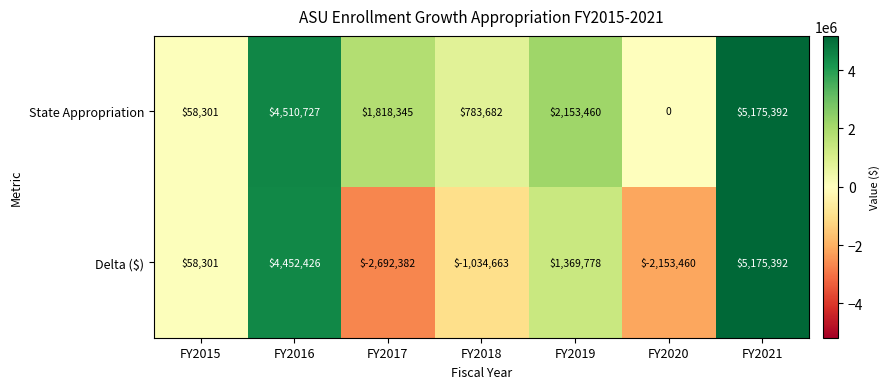

Which series has the widest spread of values?

Delta ($)